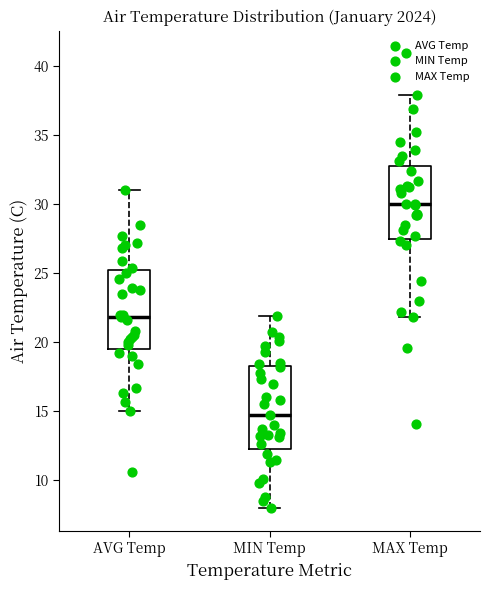

Which box's median line is the highest?

MAX Temp